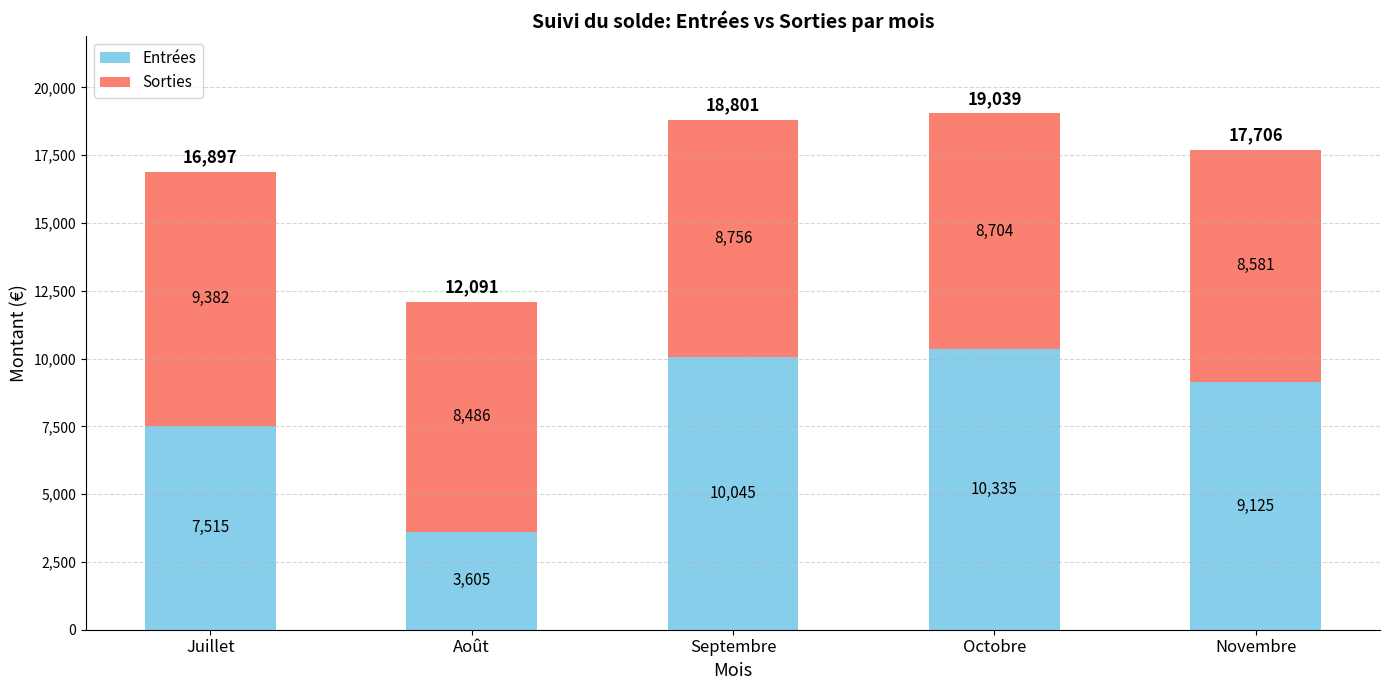

At which category is the sum across all series the highest?

Octobre